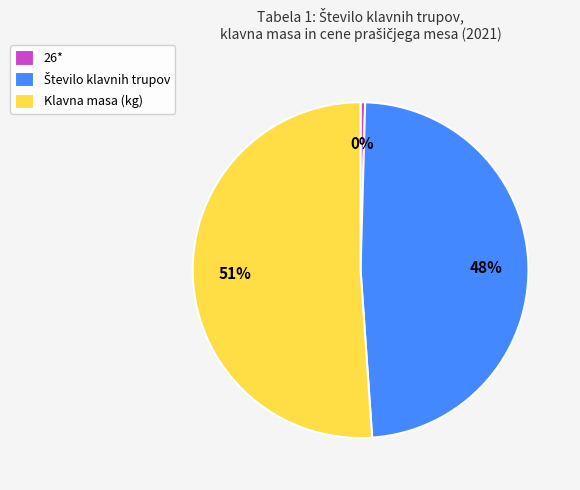

True or false: Klavna masa (kg) accounts for 51% of the total.

True